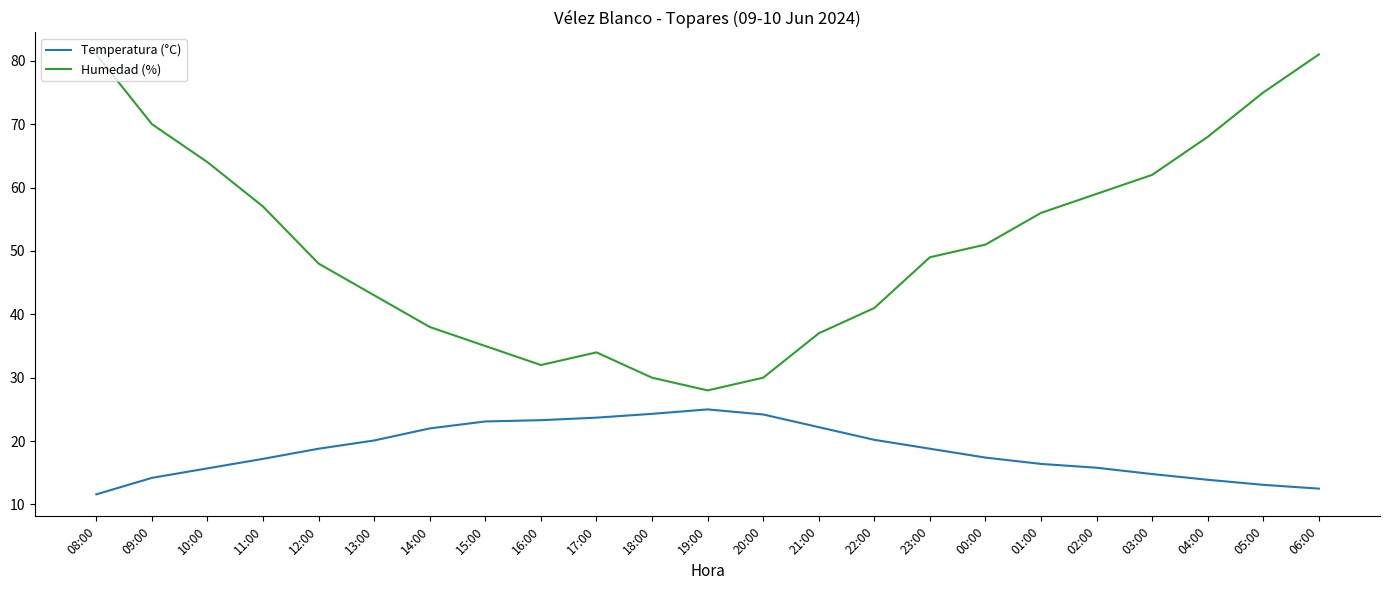

True or false: Temperatura (°C) and Humedad (%) intersect in this chart.

False